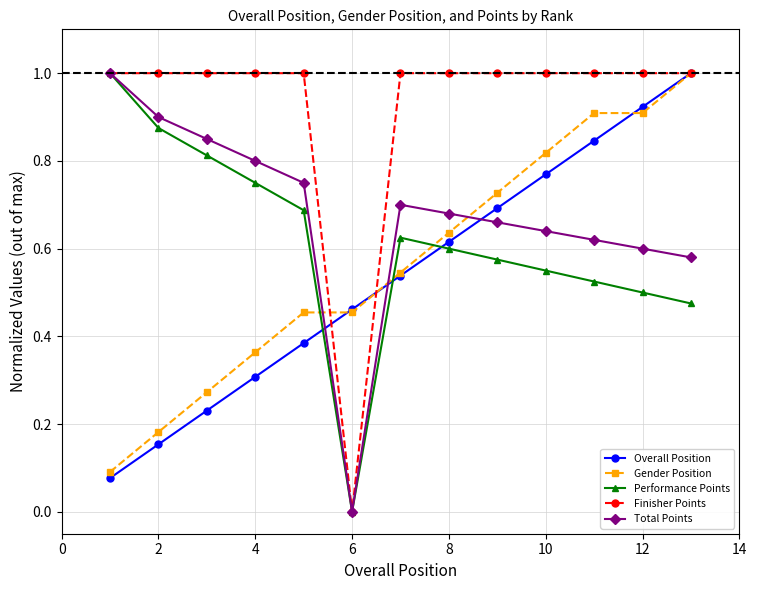

How many intersections are there between Gender Position and Total Points?

3